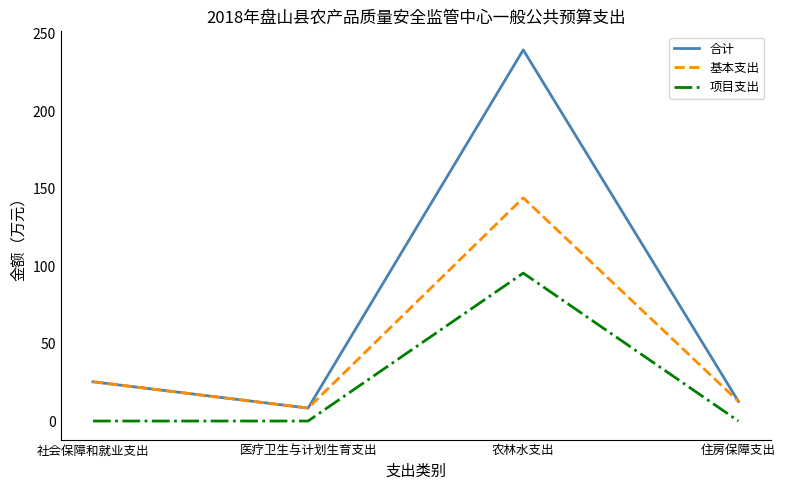

What position from the left is 医疗卫生与计划生育支出?

2